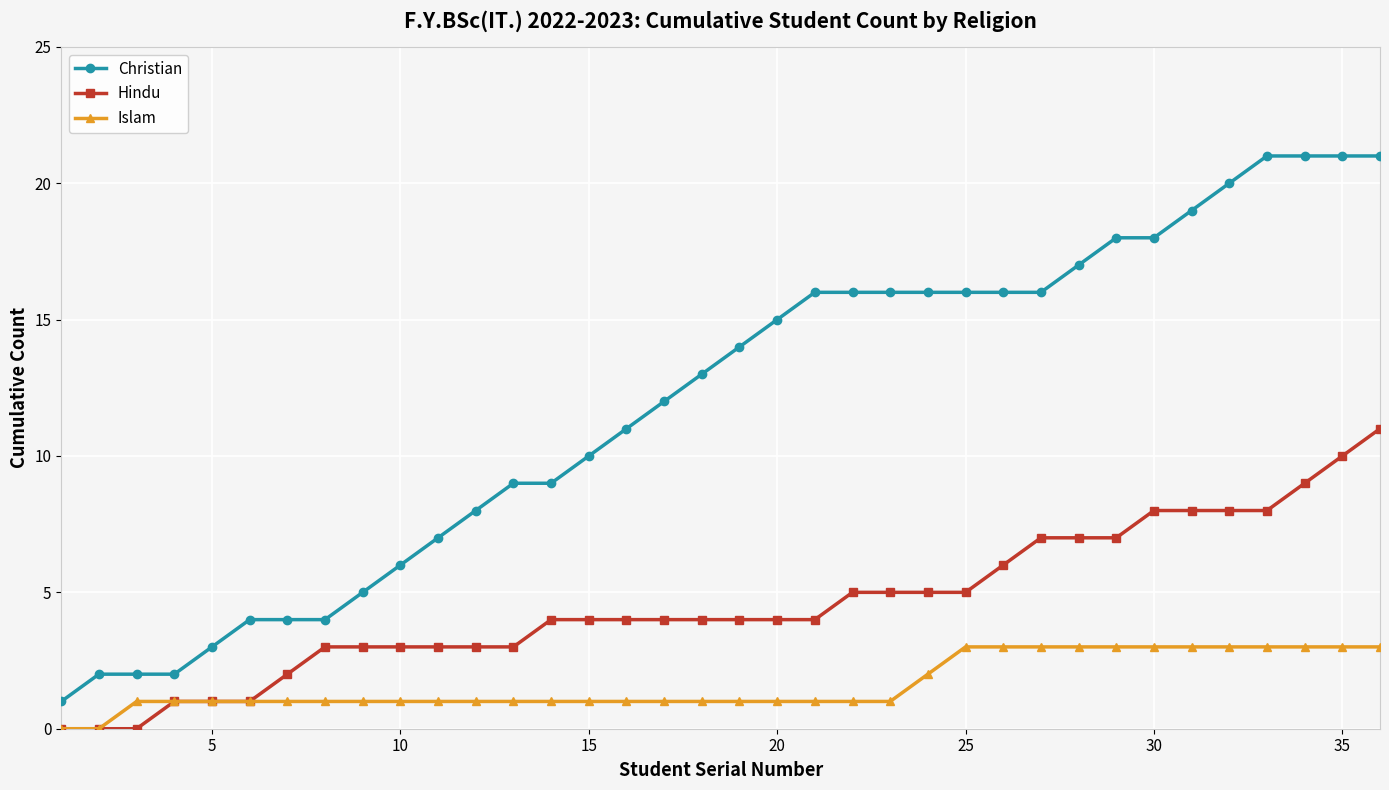

Which series has the largest range (max minus min)?

Christian